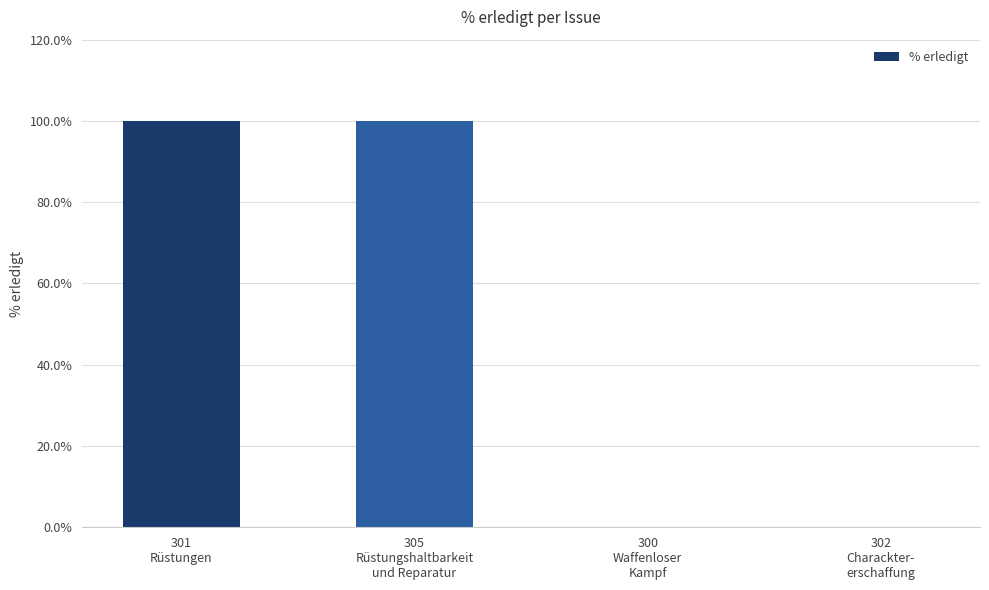

What is the change in value from 305
Rüstungshaltbarkeit
und Reparatur to 302
Charackter-
erschaffung?

-1